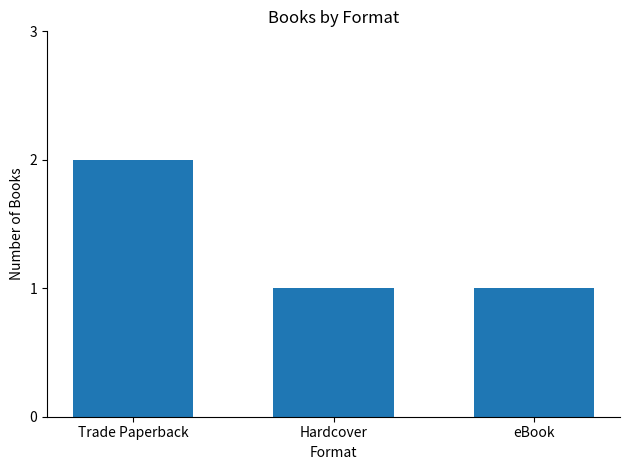

What is the difference between the maximum and minimum values?

1